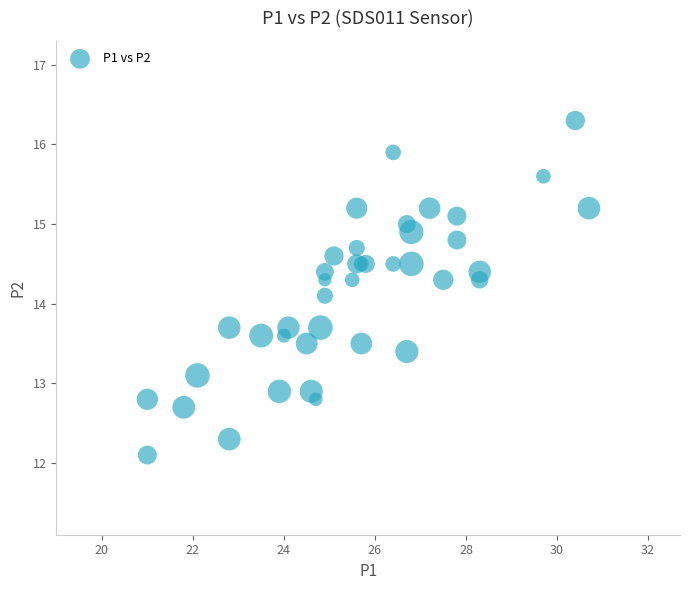

What Y value in the scatter plot is closest to 14?

14.1